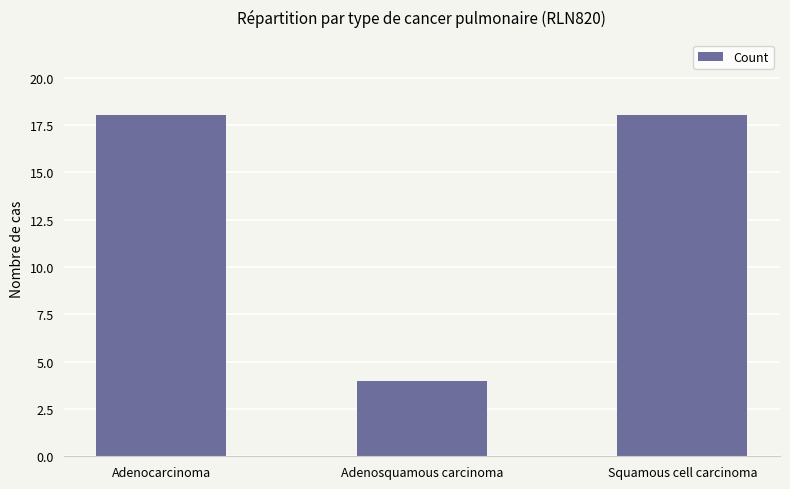

Reading left to right, extract all data points from this chart.

Adenocarcinoma=18	Adenosquamous carcinoma=4	Squamous cell carcinoma=18